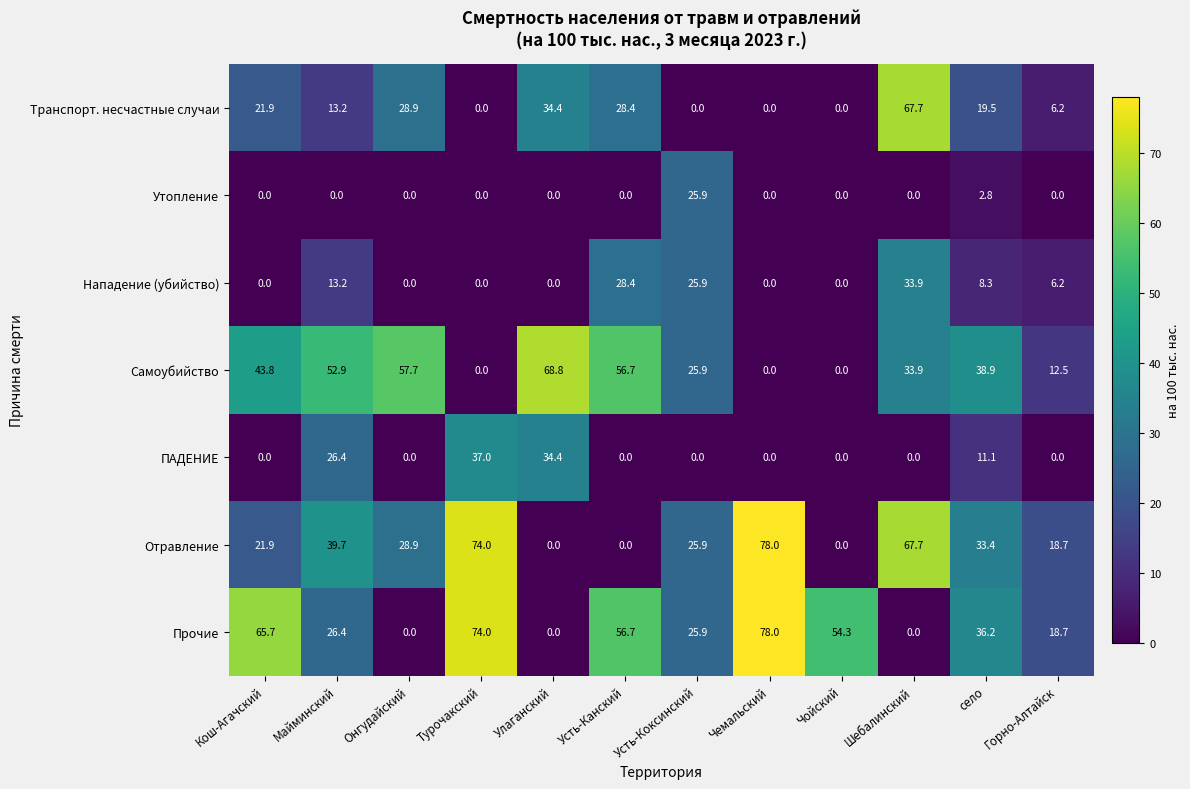

Between Усть-Коксинский and Шебалинский, which series saw the biggest shift?

Транспорт. несчастные случаи